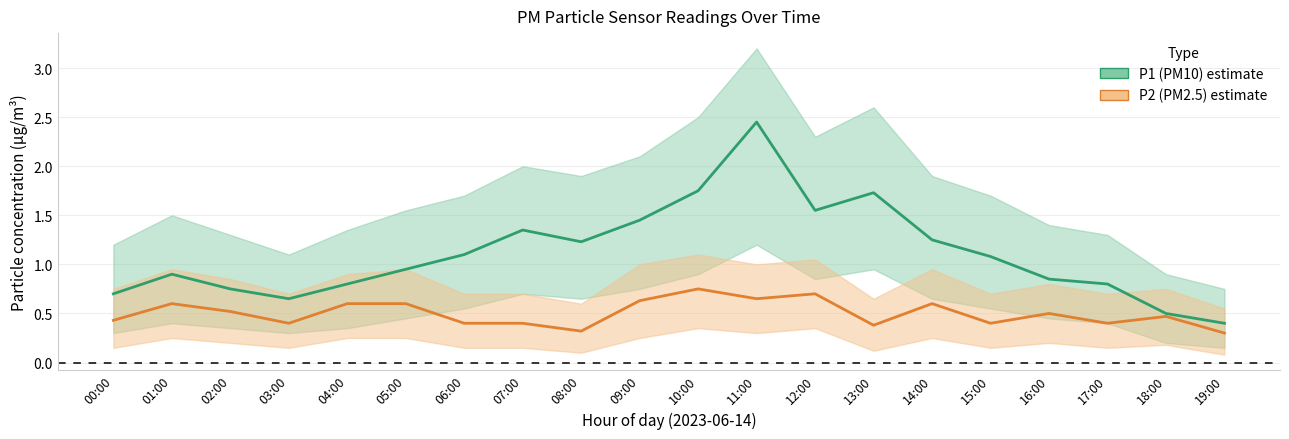

True or false: P1 (PM10) has a value of 1.4 at 07:00.

True